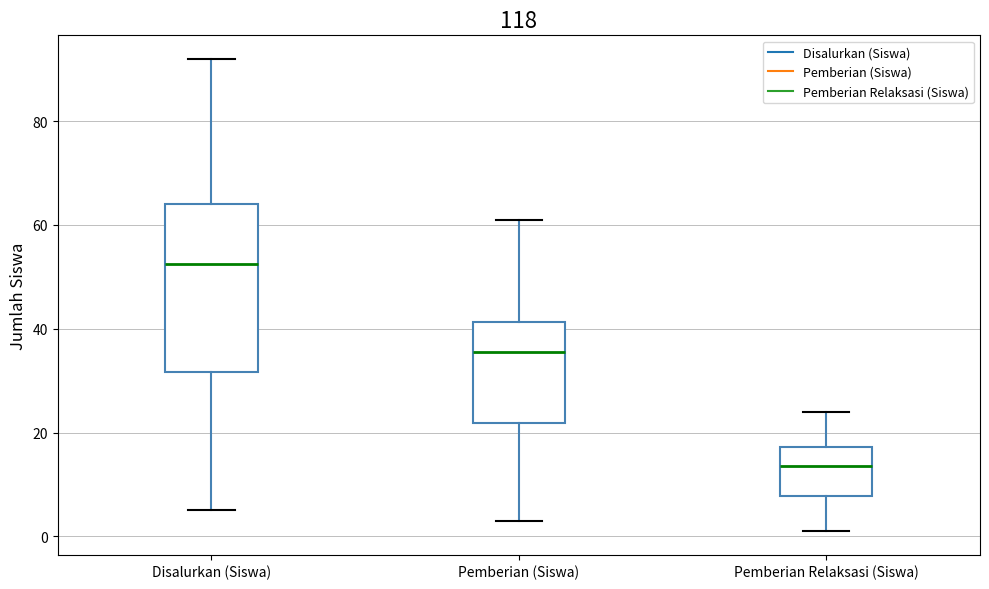

Reading left to right, read every box against the y-axis: the position of its median line, the range the box covers, and the ends of its whiskers. The values are not printed on the chart, so give them approximately, as read against the axis.

Disalurkan (Siswa): median 52, box 32 to 64, whiskers 6 to 92
Pemberian (Siswa): median 36, box 22 to 42, whiskers 4 to 62
Pemberian Relaksasi (Siswa): median 14, box 8 to 18, whiskers 2 to 24